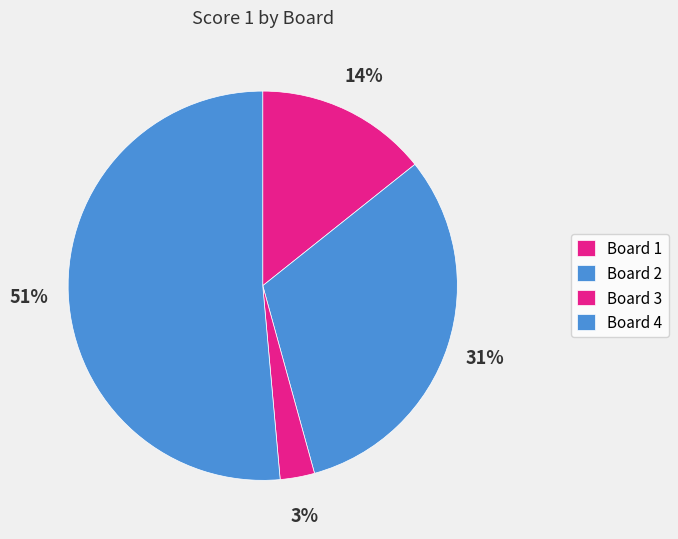

How many segments does this pie chart have?

4